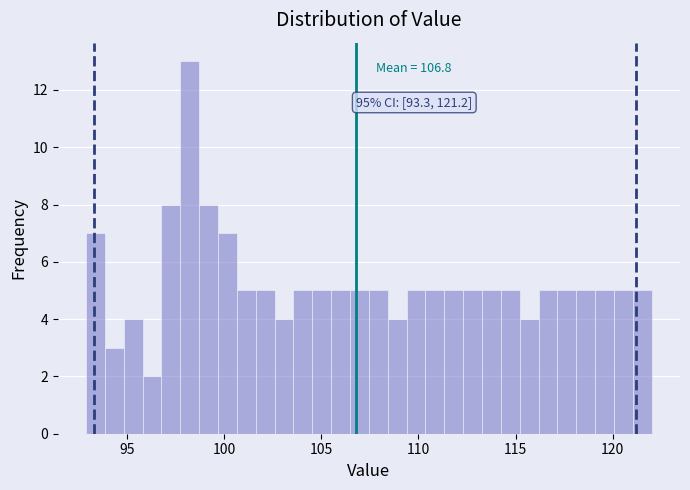

Read against the x-axis, roughly where is the centre of the tallest bar?

98.0